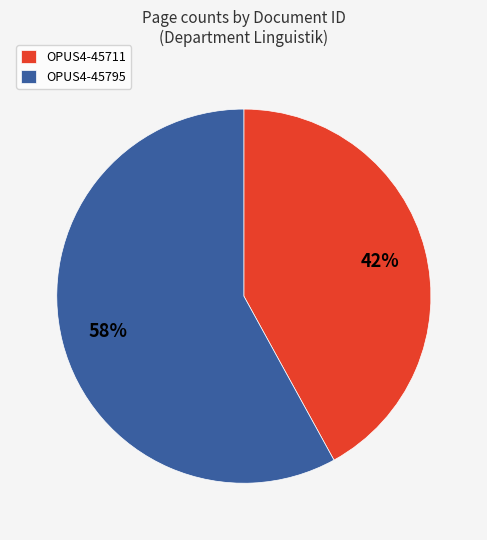

To the nearest percent, what portion does OPUS4-45795 represent?

58%